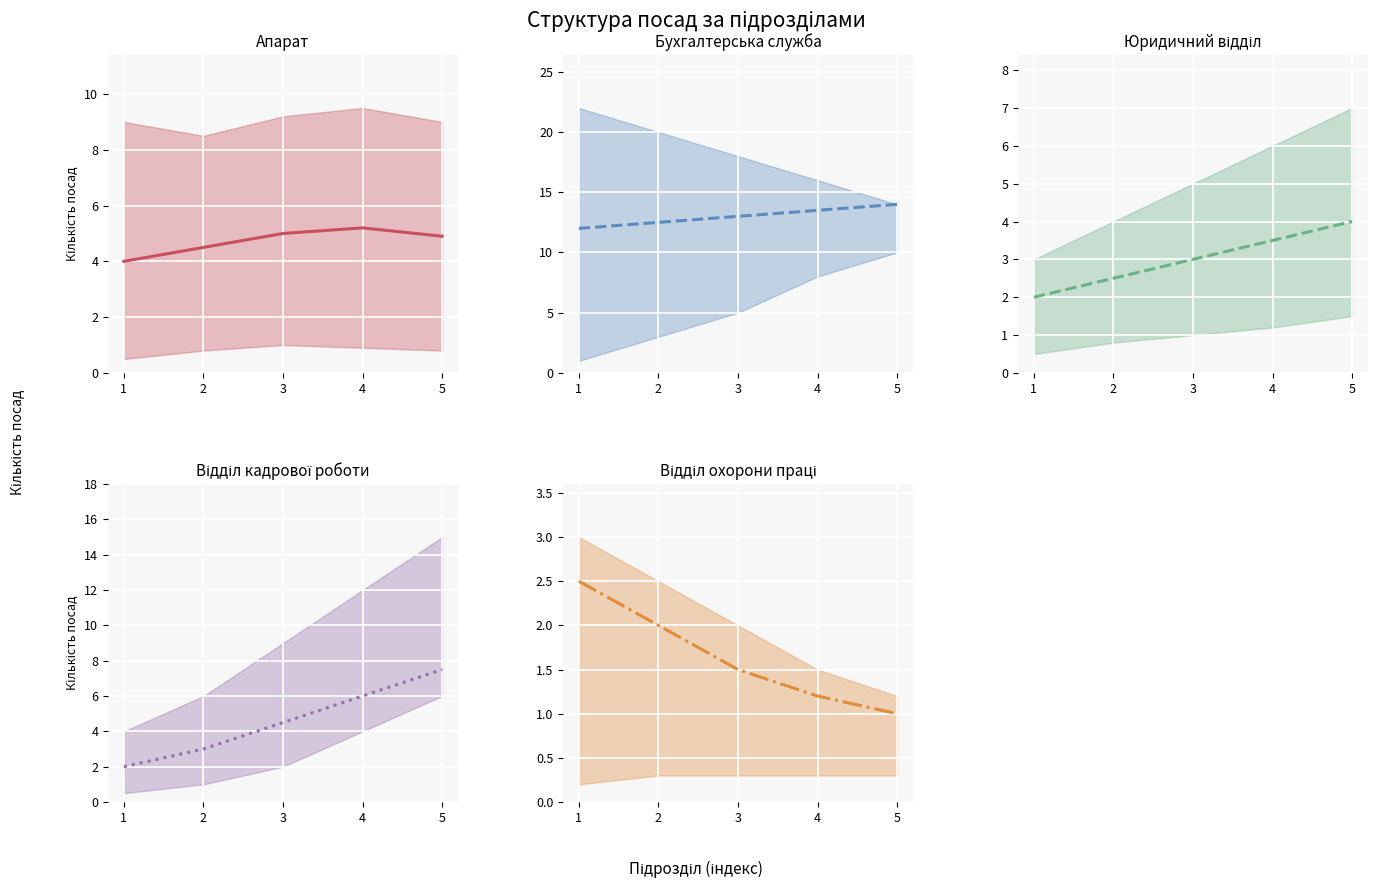

List the labels in order of Бухгалтерська служба mid value, smallest first.

1, 2, 3, 4, 5